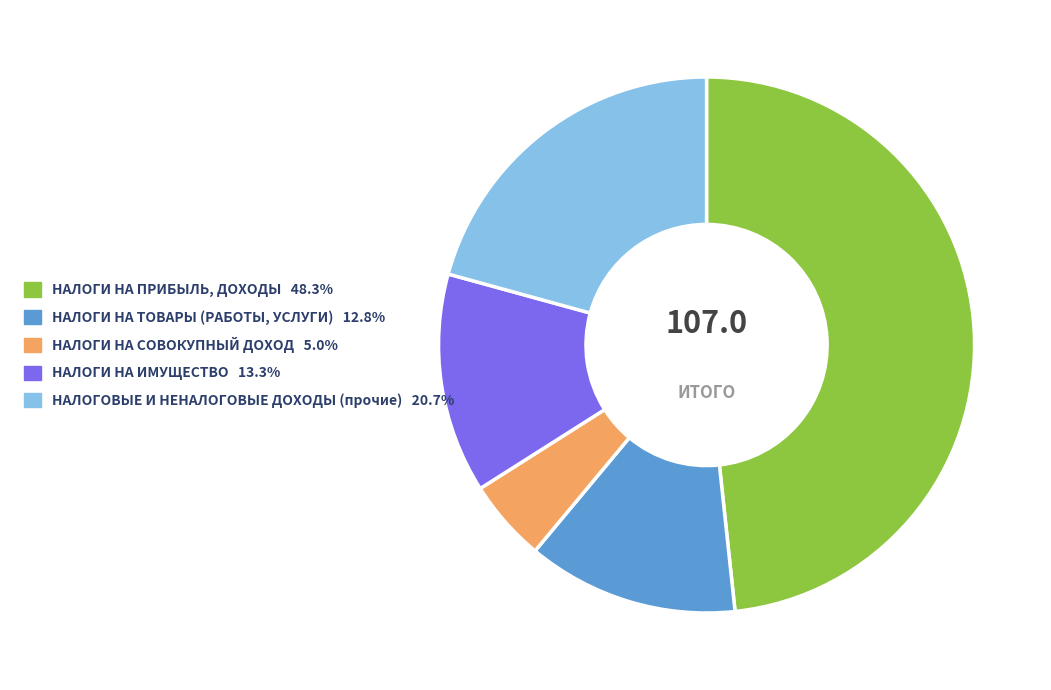

Which category has the smallest portion of the pie?

НАЛОГИ НА СОВОКУПНЫЙ ДОХОД